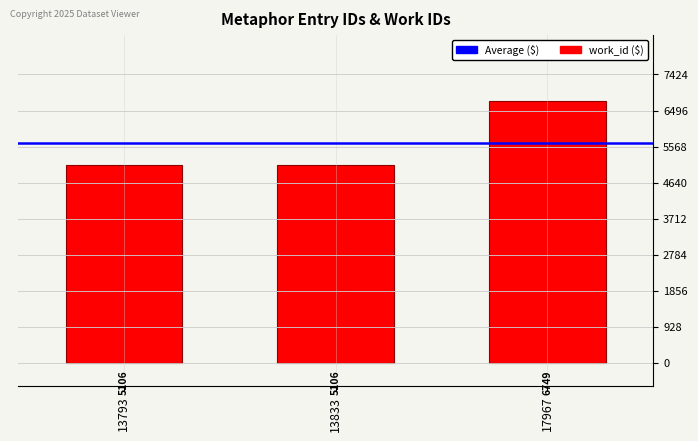

What is the smallest value displayed?

5106